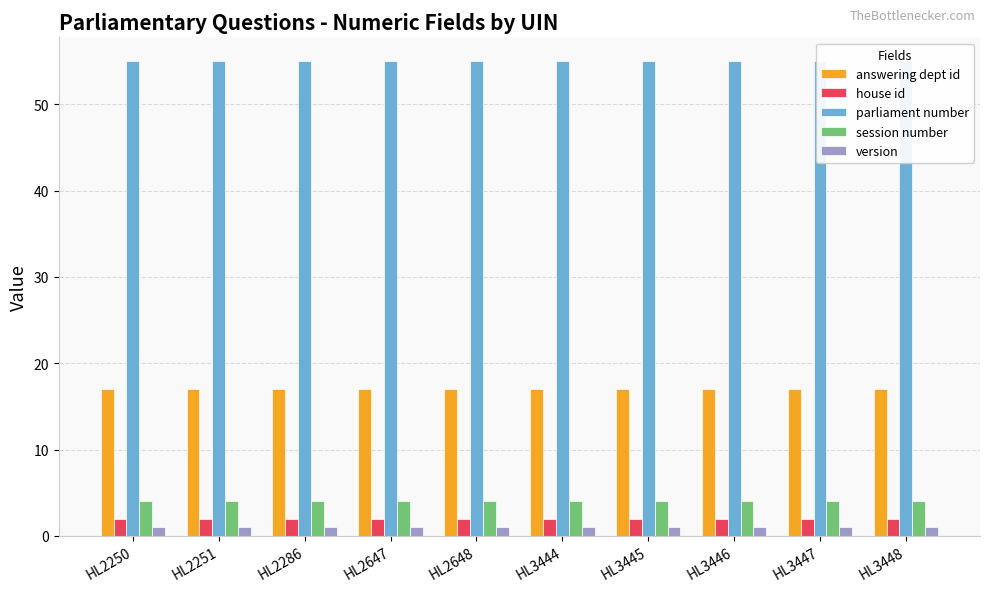

Reading left to right, transcribe all the data shown in this chart.

answering dept id: 17	17	17	17	17	17	17	17	17	17
house id: 2	2	2	2	2	2	2	2	2	2
parliament number: 55	55	55	55	55	55	55	55	55	55
session number: 4	4	4	4	4	4	4	4	4	4
version: 1	1	1	1	1	1	1	1	1	1